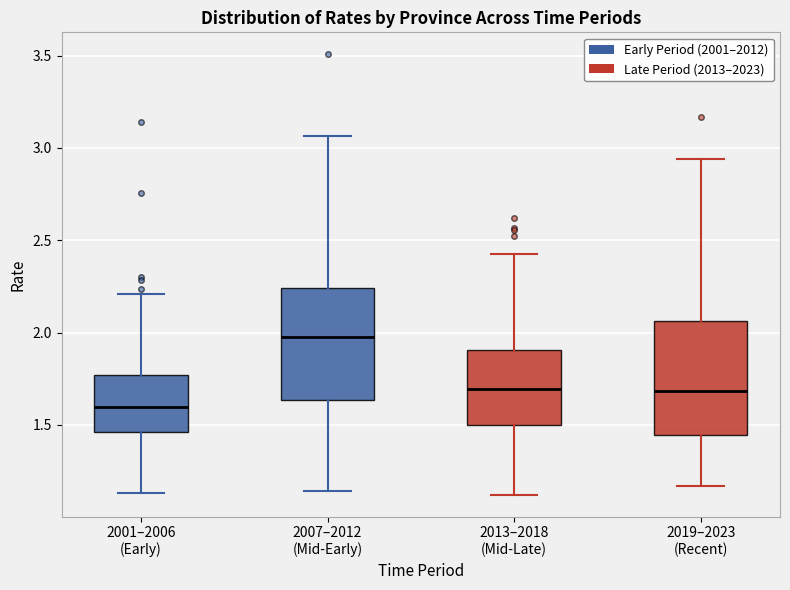

Reading left to right, transcribe this box plot: for each box, give where its median line is, the range the box spans, and where its two whiskers end, as read against the y-axis. The values are not printed on the chart, so give them approximately, as read against the axis.

2001–2006 (Early): median 1.60, box 1.45 to 1.75, whiskers 1.15 to 2.20
2007–2012 (Mid-Early): median 2.00, box 1.65 to 2.25, whiskers 1.15 to 3.05
2013–2018 (Mid-Late): median 1.70, box 1.50 to 1.90, whiskers 1.10 to 2.40
2019–2023 (Recent): median 1.70, box 1.45 to 2.05, whiskers 1.15 to 2.95